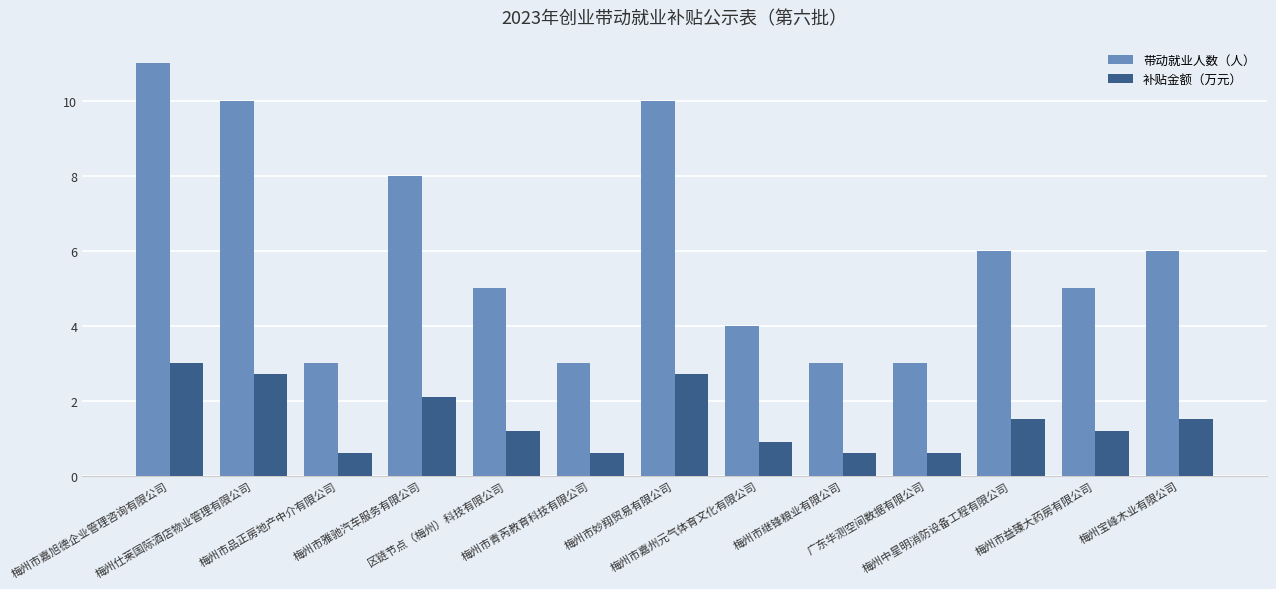

Which category has the highest value in the 补贴金额（万元） series?

梅州市嘉旭德企业管理咨询有限公司